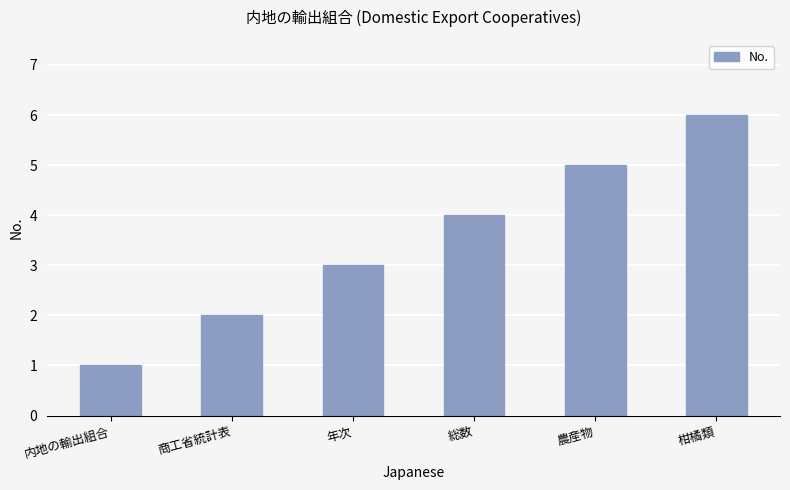

Between 内地の輸出組合 and 総数, which is larger?

総数